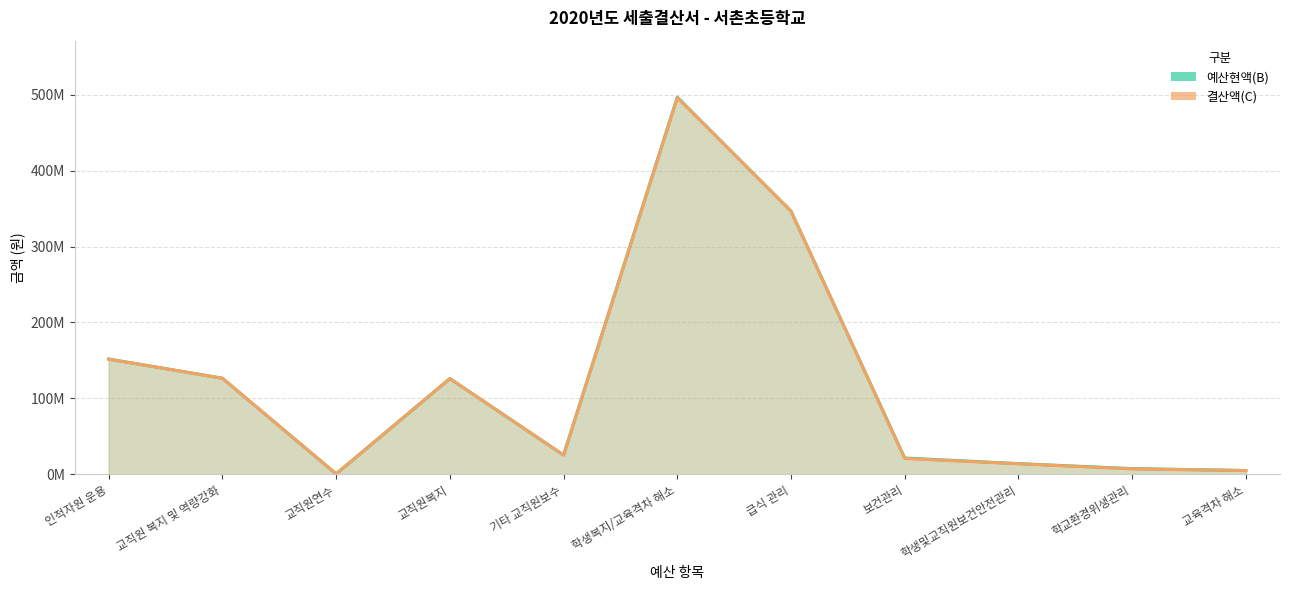

True or false: 결산액(C) and 예산현액(B) cross at least once.

False